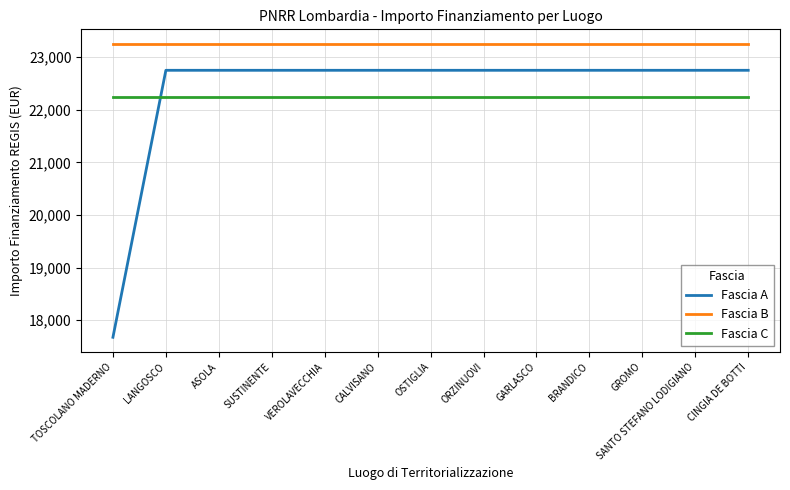

Reading left to right, list all the values displayed in this chart.

Fascia A: 17674.8	22750.0	22750.0	22750.0	22750.0	22750.0	22750.0	22750.0	22750.0	22750.0	22750.0	22750.0	22750.0
Fascia B: 23250.0	23250.0	23250.0	23250.0	23250.0	23250.0	23250.0	23250.0	23250.0	23250.0	23250.0	23250.0	23250.0
Fascia C: 22250.0	22250.0	22250.0	22250.0	22250.0	22250.0	22250.0	22250.0	22250.0	22250.0	22250.0	22250.0	22250.0